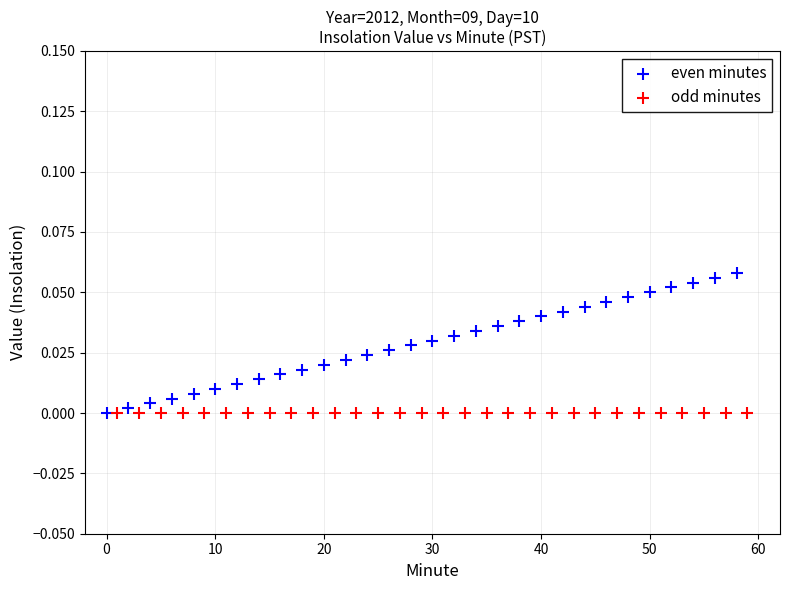

Which series contains the highest Y value?

even minutes